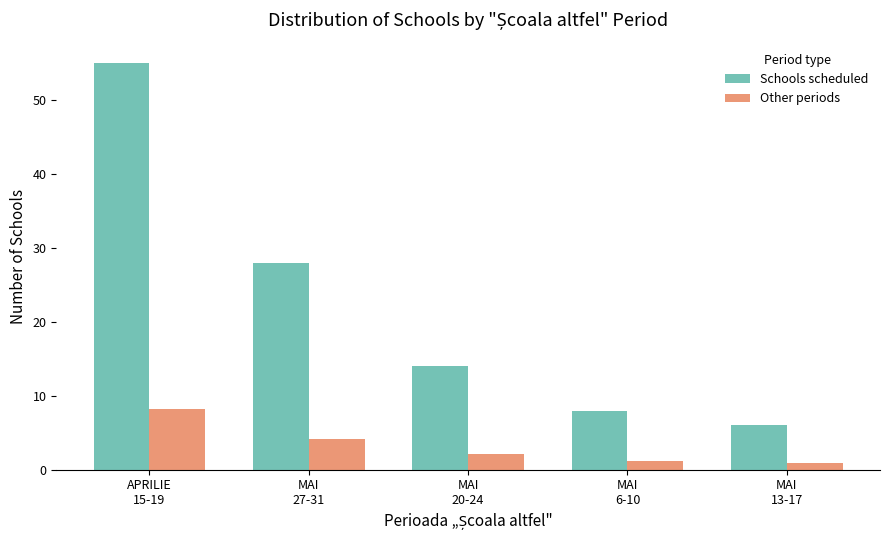

Which series changed the most between APRILIE
15-19 and MAI
6-10?

Schools scheduled